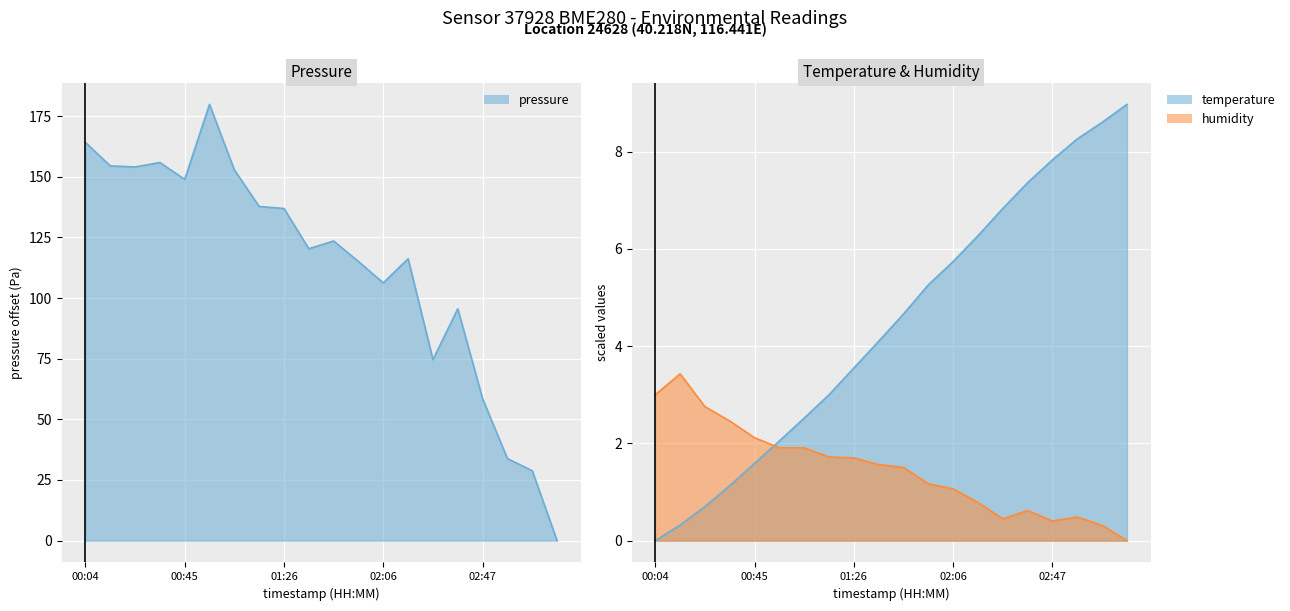

Reading left to right, transcribe all the data shown in this chart.

pressure: 164.2	154.5	154.0	155.9	148.9	179.8	152.8	137.8	136.9	120.3	123.5	115.1	106.2	116.2	74.6	95.6	58.5	33.8	28.8	0.0
temperature: 0.0	0.3	0.7	1.1	1.6	2.0	2.5	3.0	3.6	4.1	4.7	5.3	5.7	6.3	6.8	7.4	7.8	8.3	8.6	9.0
humidity: 3.0	3.4	2.8	2.5	2.1	1.9	1.9	1.7	1.7	1.6	1.5	1.2	1.1	0.8	0.4	0.6	0.4	0.5	0.3	0.0